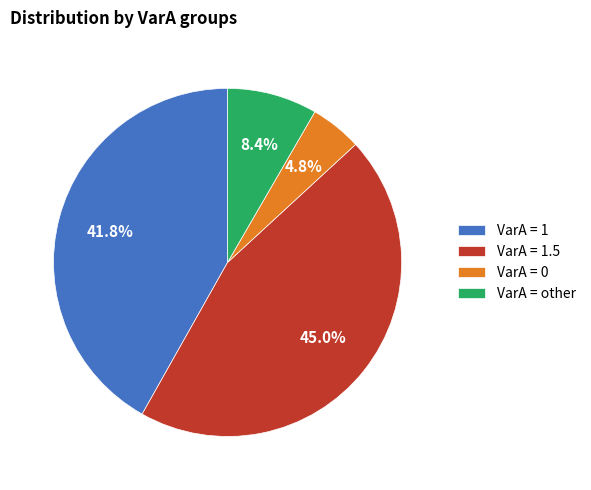

Between VarA = other and VarA = 1, which is larger?

VarA = 1